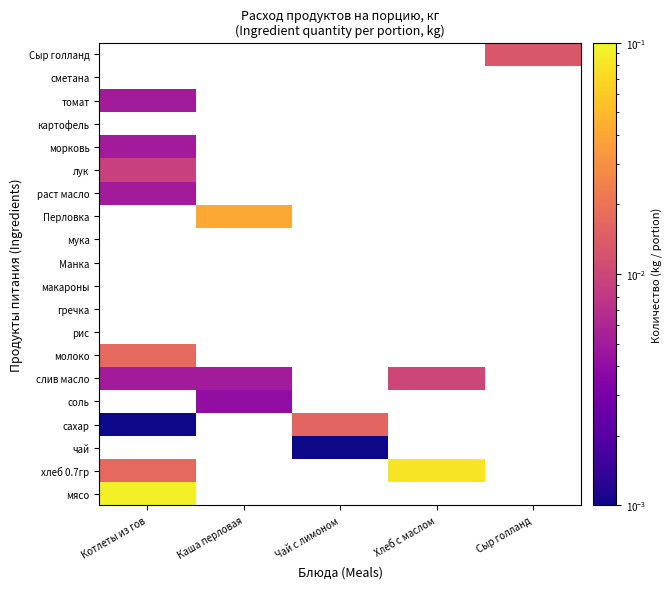

Count the number of data series in this chart.

20